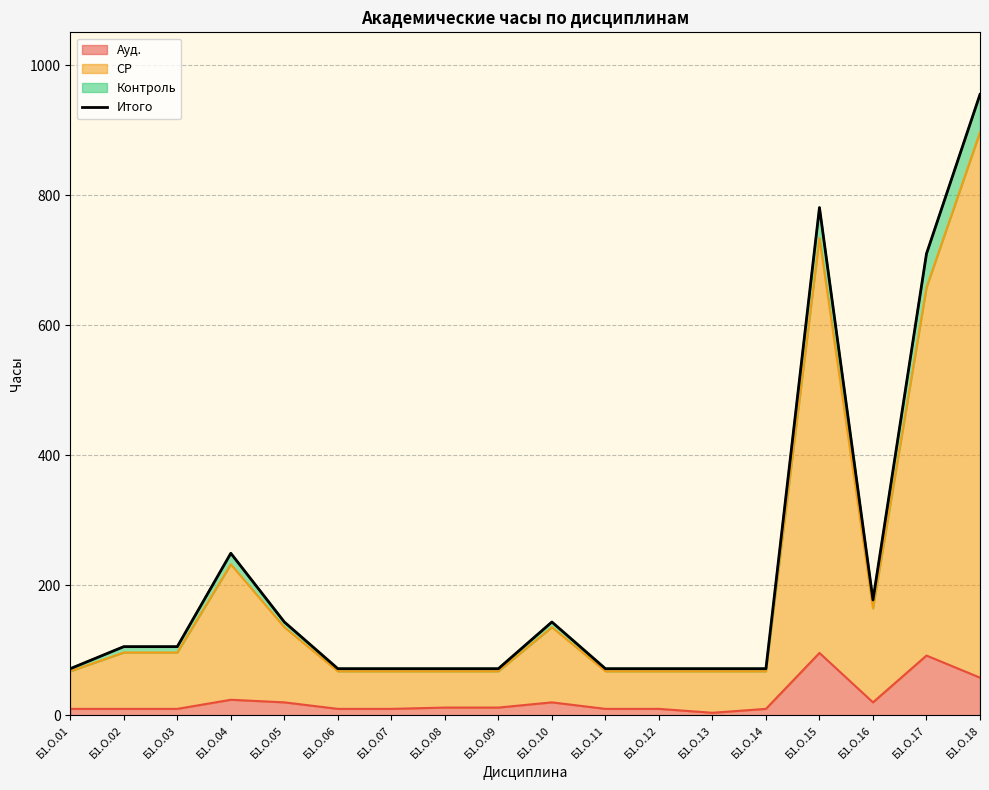

How many points are lower than both their immediate neighbors (excluding endpoints)?

1